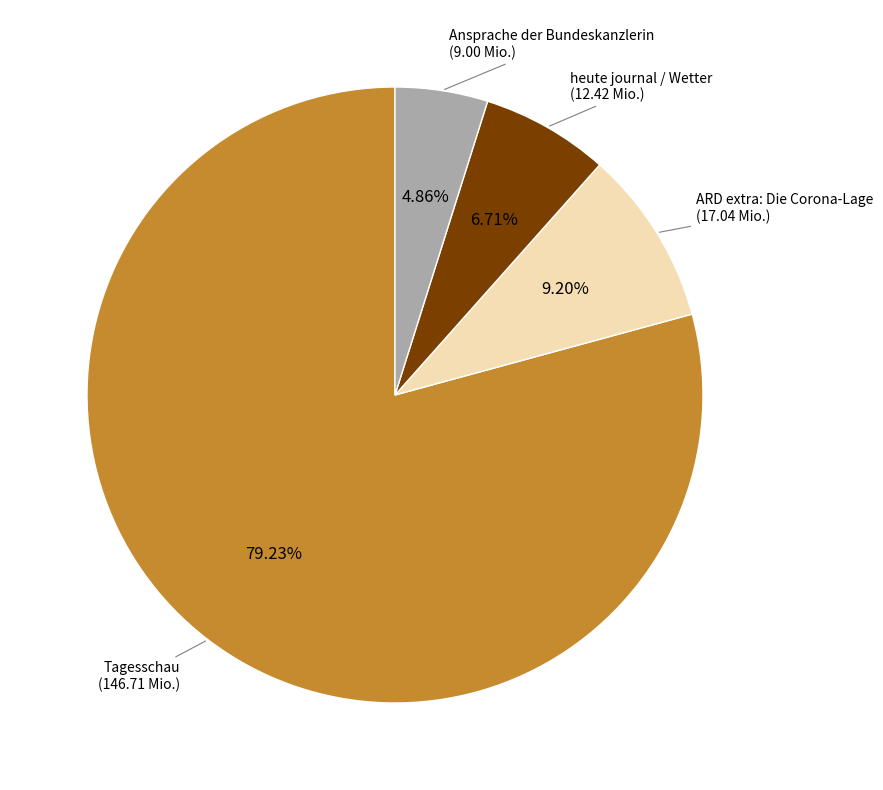

Does any single category account for the majority?

Yes